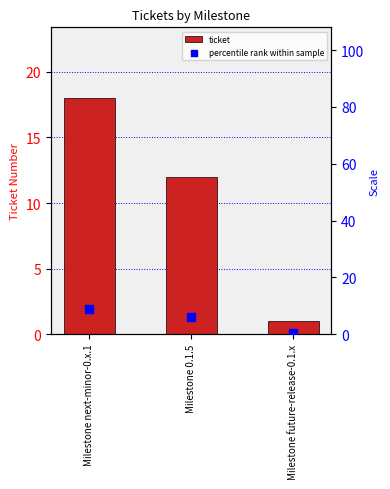

Which series has the largest total across all categories?

ticket